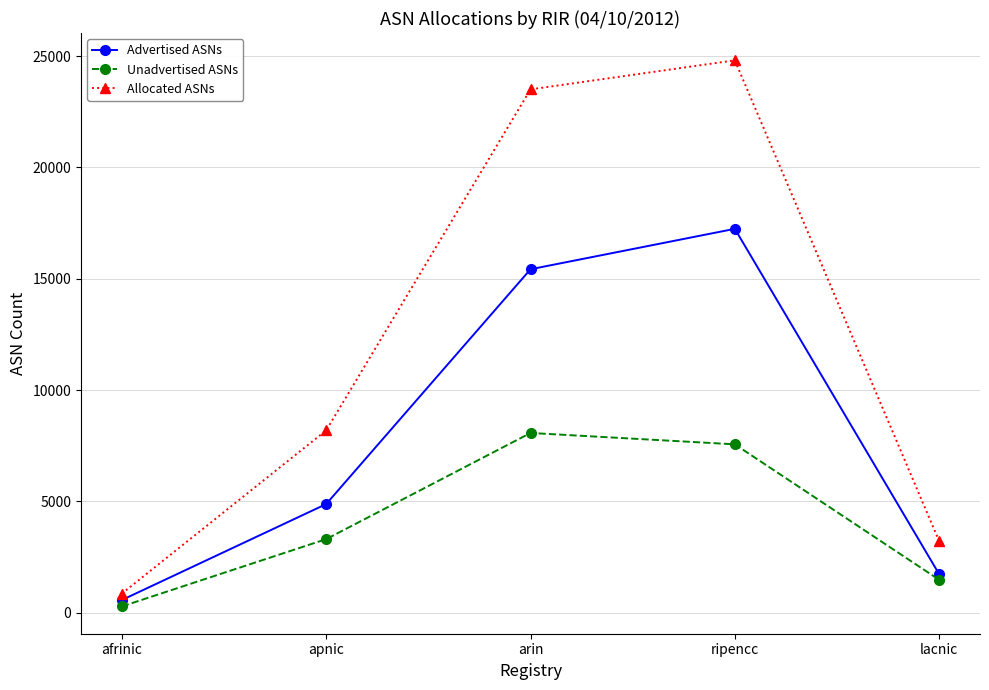

Where is Advertised ASNs nearest to the value 8909?

apnic